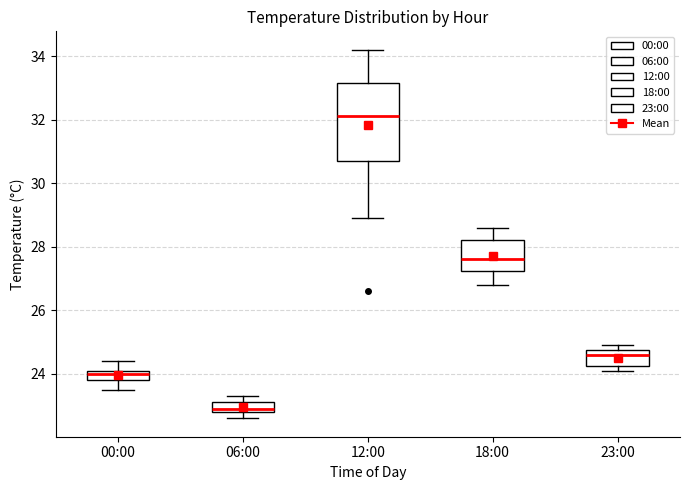

Where does the median line of the box for 18:00 sit on the y-axis? The values are not printed on the chart, so give them approximately, as read against the axis.

27.6